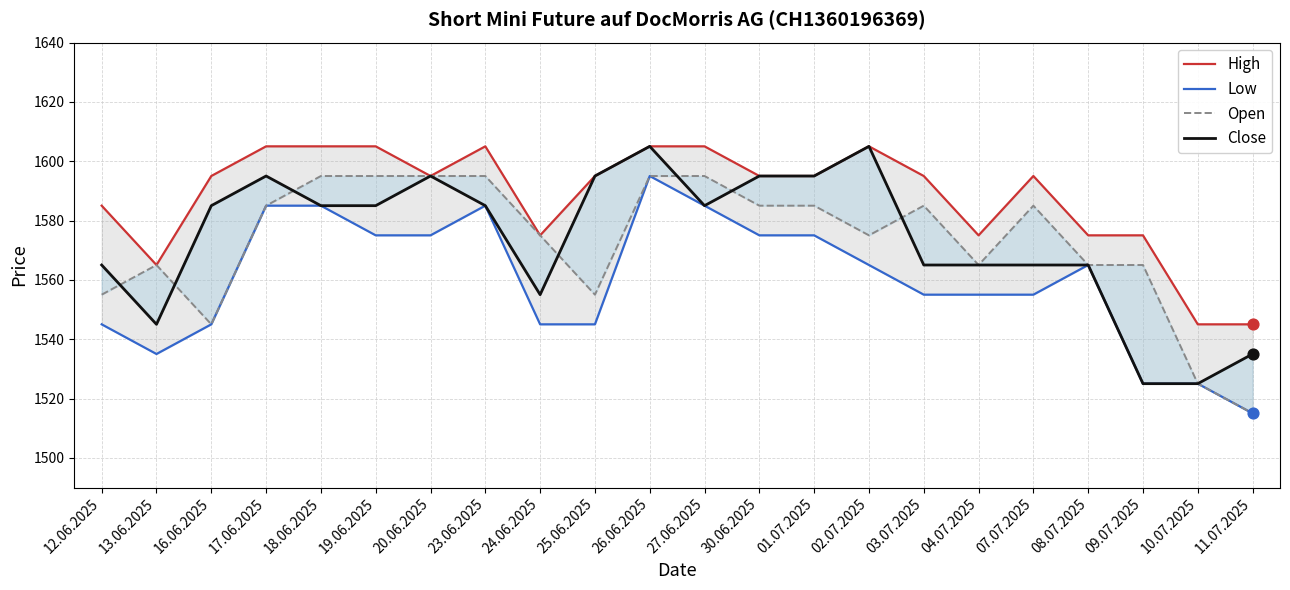

Is the value of Close at 25.06.2025 greater than the value of Open at 19.06.2025?

No